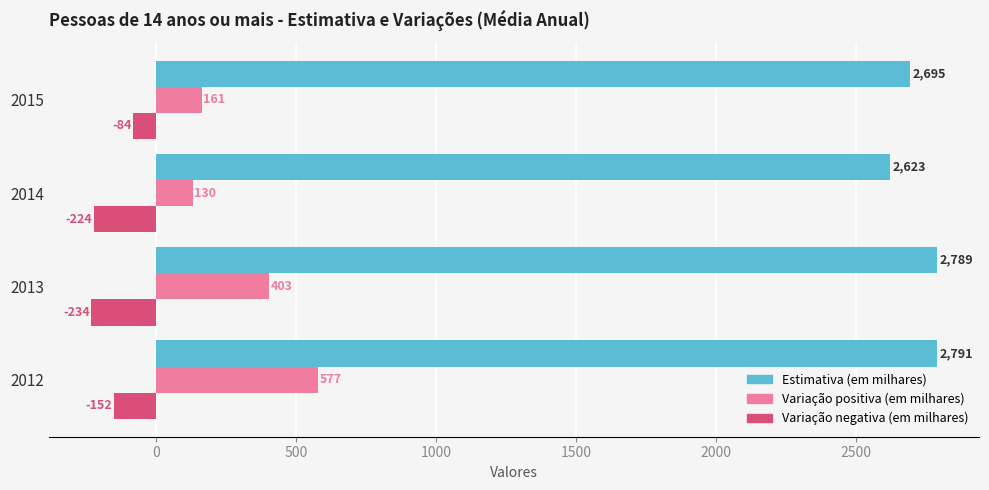

What is the approximate value of Variação negativa (em milhares) at 2013?

-234.0